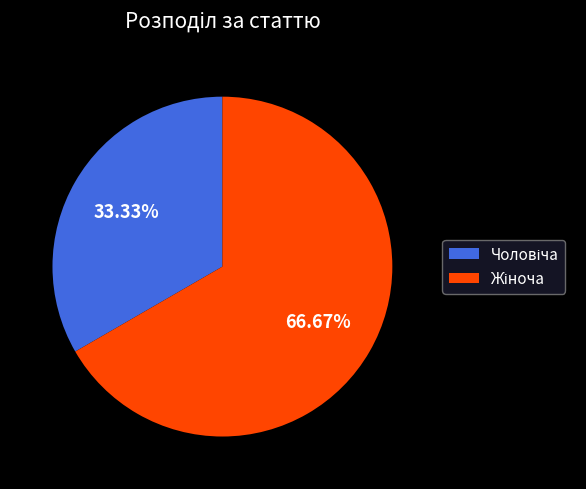

Is there a majority slice in this chart?

Yes